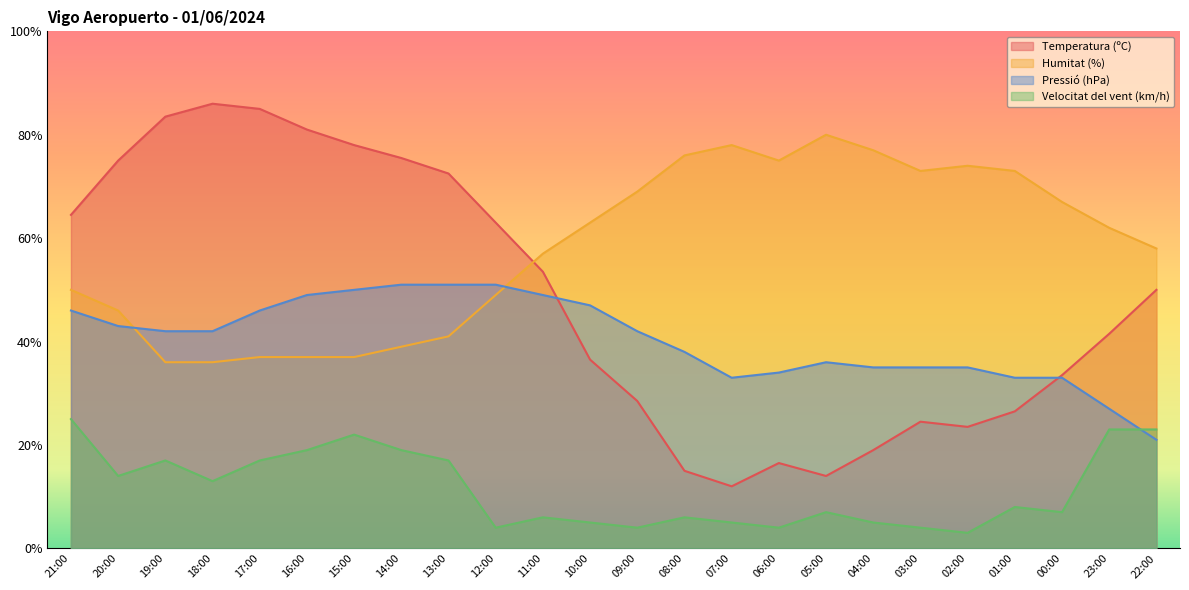

What are all the series names shown in the legend?

Temperatura (ºC), Humitat (%), Pressió (hPa), Velocitat del vent (km/h)